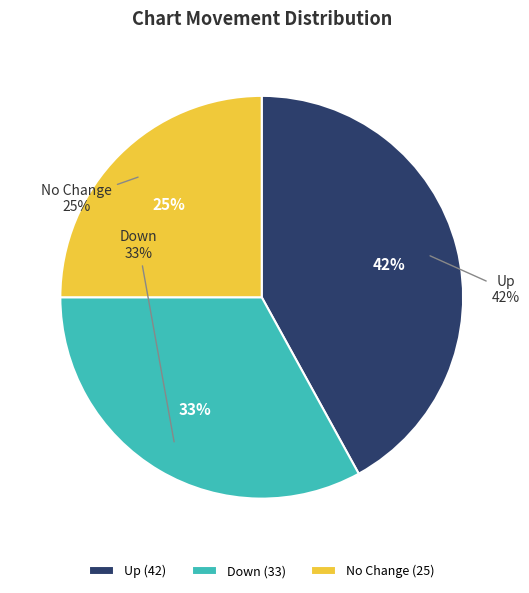

To the nearest percent, what is the difference between the - and up slice percentages?

17%